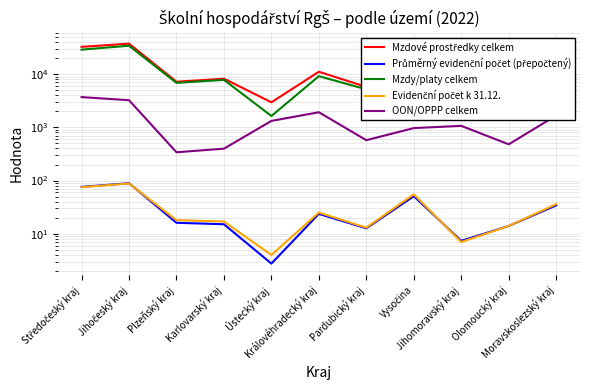

Does the chart display data point markers on the line(s)?

No